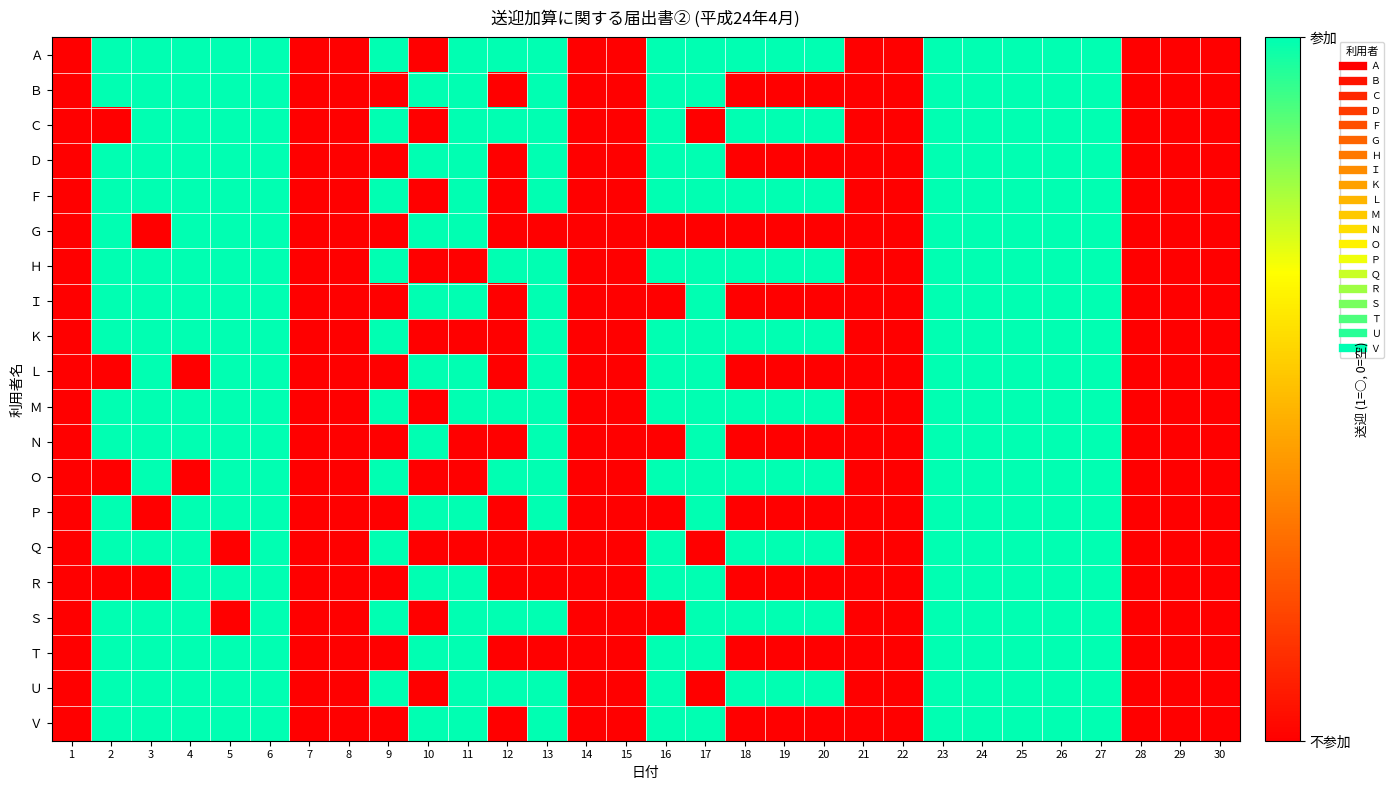

Reading left to right, what are all the values shown in this chart?

Ａ: 1=0	2=1	3=1	4=1	5=1	6=1	7=0	8=0	9=1	10=0	11=1	12=1	13=1	14=0	15=0	16=1	17=1	18=1	19=1	20=1	21=0	22=0	23=1	24=1	25=1	26=1	27=1	28=0	29=0	30=0
Ｂ: 1=0	2=1	3=1	4=1	5=1	6=1	7=0	8=0	9=0	10=1	11=1	12=0	13=1	14=0	15=0	16=1	17=1	18=0	19=0	20=0	21=0	22=0	23=1	24=1	25=1	26=1	27=1	28=0	29=0	30=0
Ｃ: 1=0	2=0	3=1	4=1	5=1	6=1	7=0	8=0	9=1	10=0	11=1	12=1	13=1	14=0	15=0	16=1	17=0	18=1	19=1	20=1	21=0	22=0	23=1	24=1	25=1	26=1	27=1	28=0	29=0	30=0
Ｄ: 1=0	2=1	3=1	4=1	5=1	6=1	7=0	8=0	9=0	10=1	11=1	12=0	13=1	14=0	15=0	16=1	17=1	18=0	19=0	20=0	21=0	22=0	23=1	24=1	25=1	26=1	27=1	28=0	29=0	30=0
Ｆ: 1=0	2=1	3=1	4=1	5=1	6=1	7=0	8=0	9=1	10=0	11=1	12=0	13=1	14=0	15=0	16=1	17=1	18=1	19=1	20=1	21=0	22=0	23=1	24=1	25=1	26=1	27=1	28=0	29=0	30=0
Ｇ: 1=0	2=1	3=0	4=1	5=1	6=1	7=0	8=0	9=0	10=1	11=1	12=0	13=0	14=0	15=0	16=0	17=0	18=0	19=0	20=0	21=0	22=0	23=1	24=1	25=1	26=1	27=1	28=0	29=0	30=0
Ｈ: 1=0	2=1	3=1	4=1	5=1	6=1	7=0	8=0	9=1	10=0	11=0	12=1	13=1	14=0	15=0	16=1	17=1	18=1	19=1	20=1	21=0	22=0	23=1	24=1	25=1	26=1	27=1	28=0	29=0	30=0
Ｉ: 1=0	2=1	3=1	4=1	5=1	6=1	7=0	8=0	9=0	10=1	11=1	12=0	13=1	14=0	15=0	16=0	17=1	18=0	19=0	20=0	21=0	22=0	23=1	24=1	25=1	26=1	27=1	28=0	29=0	30=0
Ｋ: 1=0	2=1	3=1	4=1	5=1	6=1	7=0	8=0	9=1	10=0	11=0	12=0	13=1	14=0	15=0	16=1	17=1	18=1	19=1	20=1	21=0	22=0	23=1	24=1	25=1	26=1	27=1	28=0	29=0	30=0
Ｌ: 1=0	2=0	3=1	4=0	5=1	6=1	7=0	8=0	9=0	10=1	11=1	12=0	13=1	14=0	15=0	16=1	17=1	18=0	19=0	20=0	21=0	22=0	23=1	24=1	25=1	26=1	27=1	28=0	29=0	30=0
Ｍ: 1=0	2=1	3=1	4=1	5=1	6=1	7=0	8=0	9=1	10=0	11=1	12=1	13=1	14=0	15=0	16=1	17=1	18=1	19=1	20=1	21=0	22=0	23=1	24=1	25=1	26=1	27=1	28=0	29=0	30=0
Ｎ: 1=0	2=1	3=1	4=1	5=1	6=1	7=0	8=0	9=0	10=1	11=0	12=0	13=1	14=0	15=0	16=0	17=1	18=0	19=0	20=0	21=0	22=0	23=1	24=1	25=1	26=1	27=1	28=0	29=0	30=0
Ｏ: 1=0	2=0	3=1	4=0	5=1	6=1	7=0	8=0	9=1	10=0	11=0	12=1	13=1	14=0	15=0	16=1	17=1	18=1	19=1	20=1	21=0	22=0	23=1	24=1	25=1	26=1	27=1	28=0	29=0	30=0
Ｐ: 1=0	2=1	3=0	4=1	5=1	6=1	7=0	8=0	9=0	10=1	11=1	12=0	13=1	14=0	15=0	16=0	17=1	18=0	19=0	20=0	21=0	22=0	23=1	24=1	25=1	26=1	27=1	28=0	29=0	30=0
Ｑ: 1=0	2=1	3=1	4=1	5=0	6=1	7=0	8=0	9=1	10=0	11=0	12=0	13=0	14=0	15=0	16=1	17=0	18=1	19=1	20=1	21=0	22=0	23=1	24=1	25=1	26=1	27=1	28=0	29=0	30=0
Ｒ: 1=0	2=0	3=0	4=1	5=1	6=1	7=0	8=0	9=0	10=1	11=1	12=0	13=0	14=0	15=0	16=1	17=1	18=0	19=0	20=0	21=0	22=0	23=1	24=1	25=1	26=1	27=1	28=0	29=0	30=0
Ｓ: 1=0	2=1	3=1	4=1	5=0	6=1	7=0	8=0	9=1	10=0	11=1	12=1	13=1	14=0	15=0	16=0	17=1	18=1	19=1	20=1	21=0	22=0	23=1	24=1	25=1	26=1	27=1	28=0	29=0	30=0
Ｔ: 1=0	2=1	3=1	4=1	5=1	6=1	7=0	8=0	9=0	10=1	11=1	12=0	13=0	14=0	15=0	16=1	17=1	18=0	19=0	20=0	21=0	22=0	23=1	24=1	25=1	26=1	27=1	28=0	29=0	30=0
Ｕ: 1=0	2=1	3=1	4=1	5=1	6=1	7=0	8=0	9=1	10=0	11=1	12=1	13=1	14=0	15=0	16=1	17=0	18=1	19=1	20=1	21=0	22=0	23=1	24=1	25=1	26=1	27=1	28=0	29=0	30=0
Ｖ: 1=0	2=1	3=1	4=1	5=1	6=1	7=0	8=0	9=0	10=1	11=1	12=0	13=1	14=0	15=0	16=1	17=1	18=0	19=0	20=0	21=0	22=0	23=1	24=1	25=1	26=1	27=1	28=0	29=0	30=0